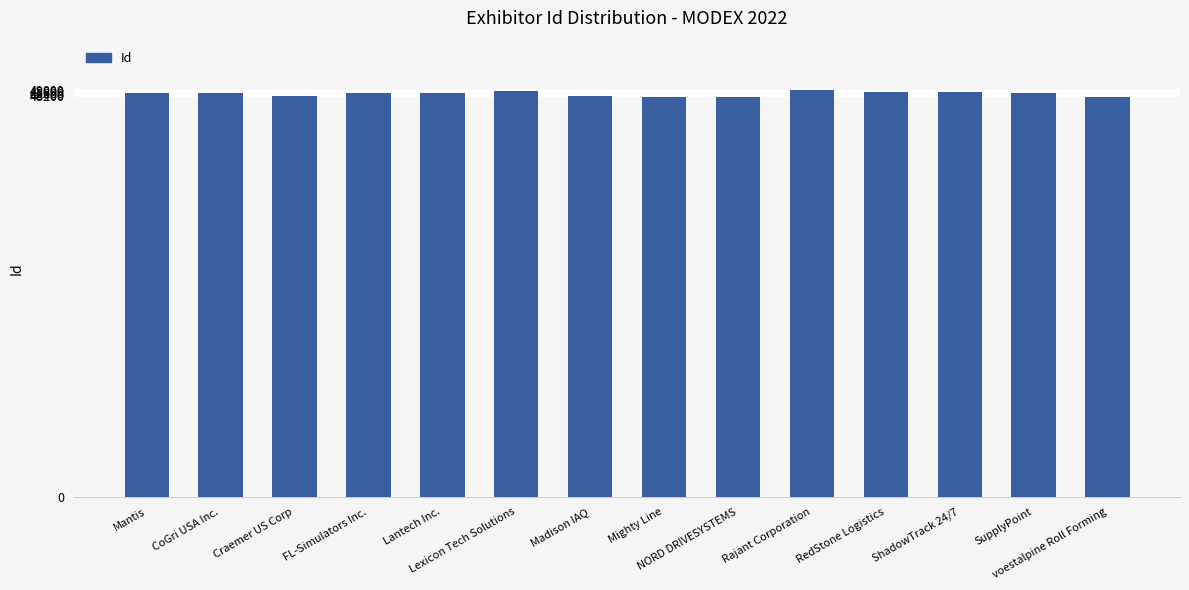

Read the value at RedStone Logistics, to the nearest 10.

48770